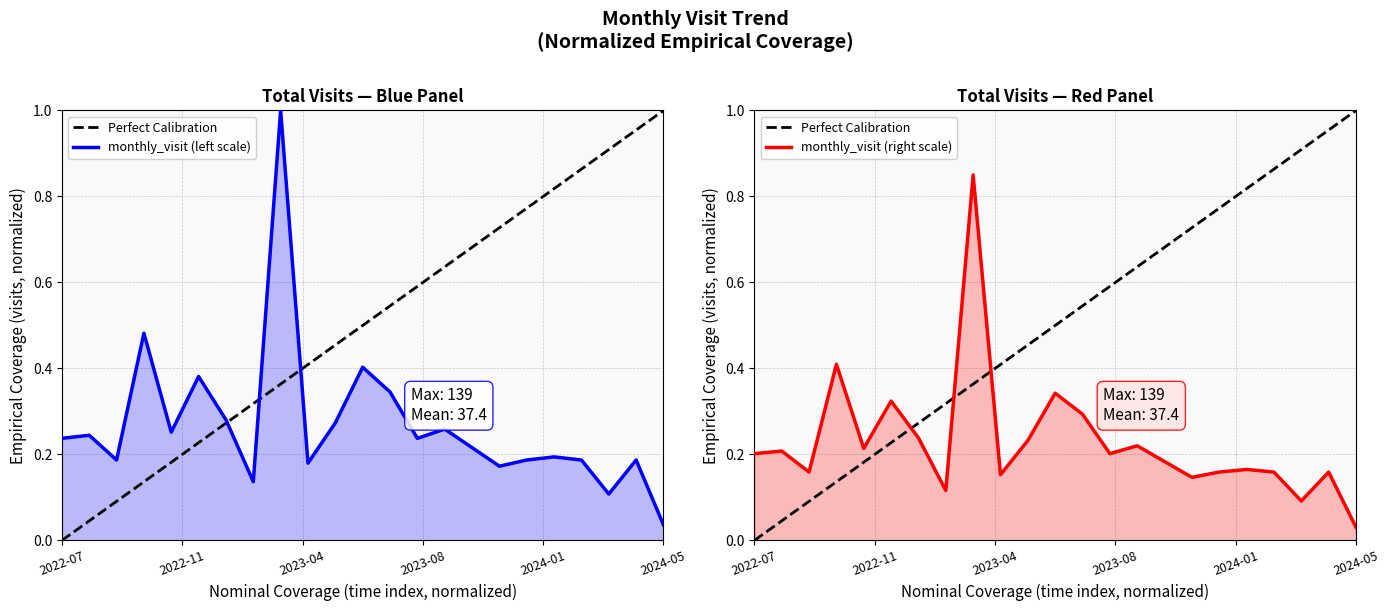

What is the value of the 22nd point from the left?

0.2